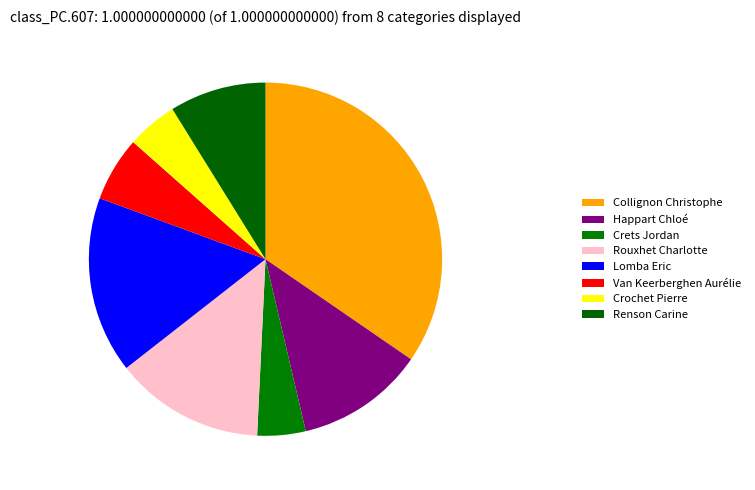

True or false: Renson Carine accounts for 9% of the total.

True